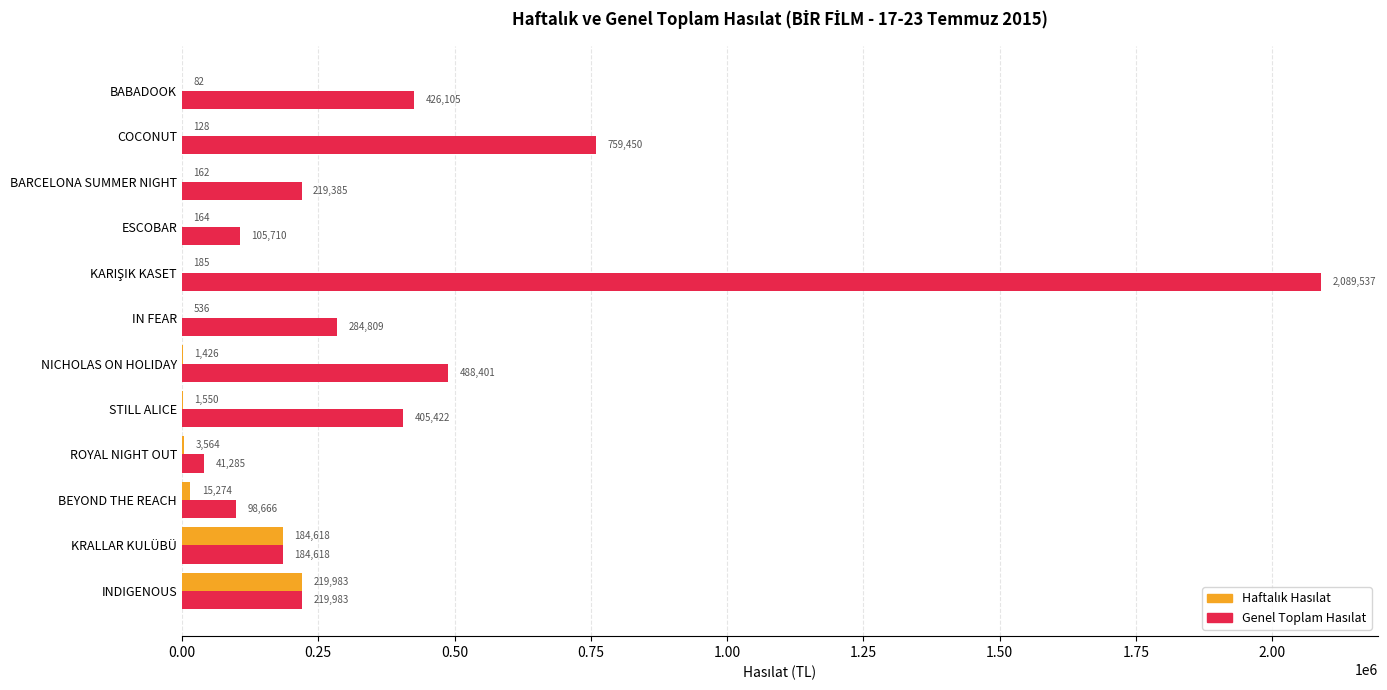

What is the greatest value displayed?

2089537.2